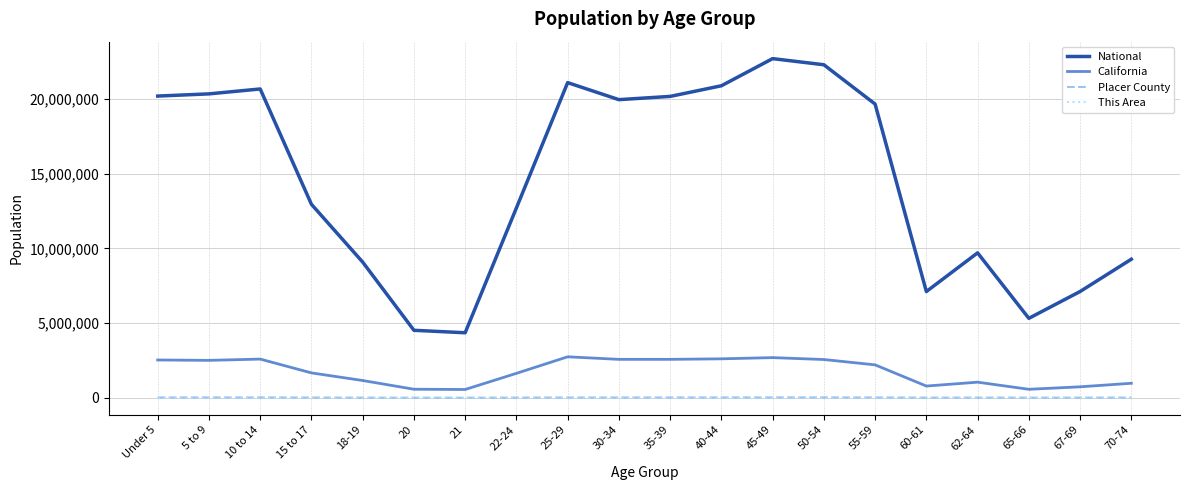

Between 15 to 17 and 21, which series saw the biggest shift?

National